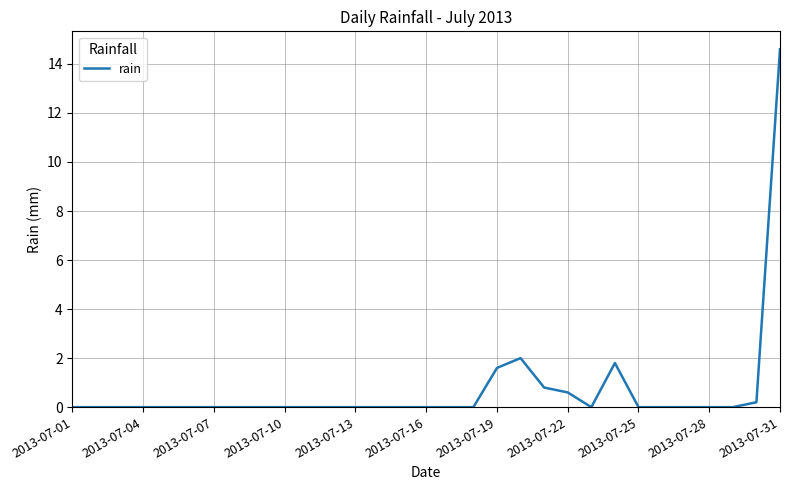

What is the difference between the maximum and minimum values?

14.6